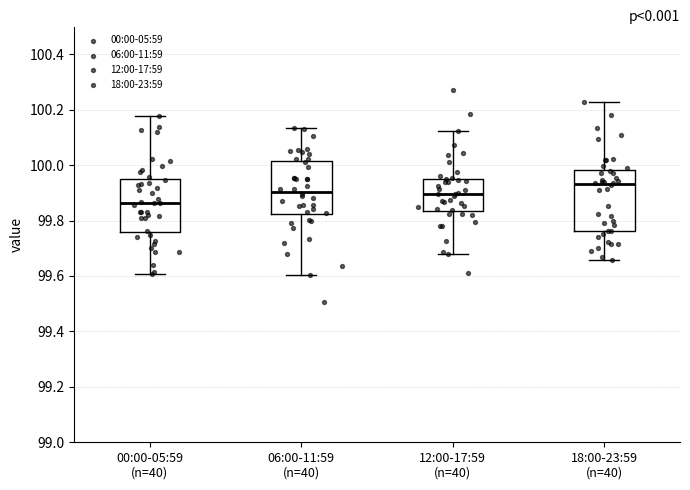

Comparing the boxes themselves (not the whiskers), which one is the tallest?

18:00-23:59 (n=40)